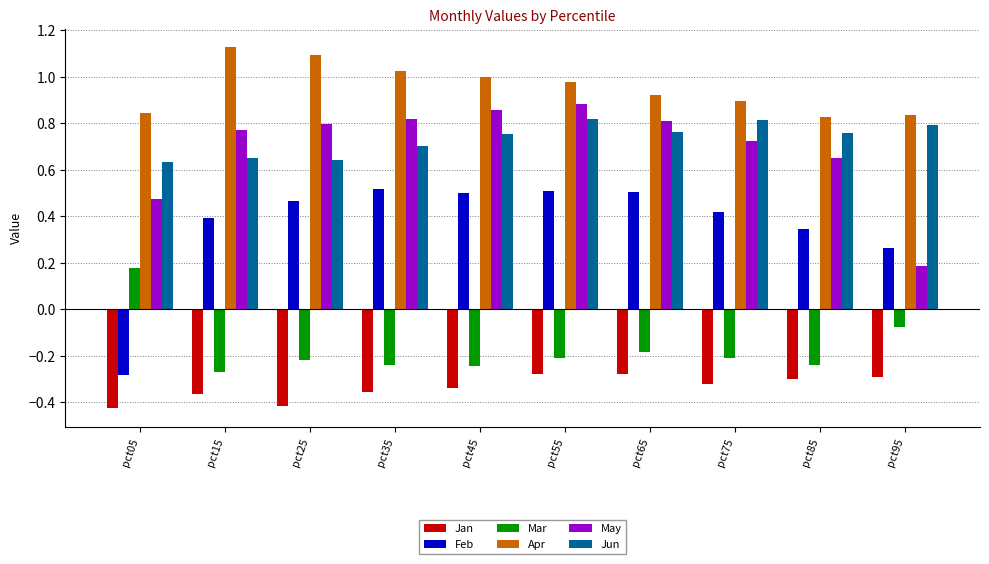

The value of Jan at pct05 is -0.4. True or false?

True